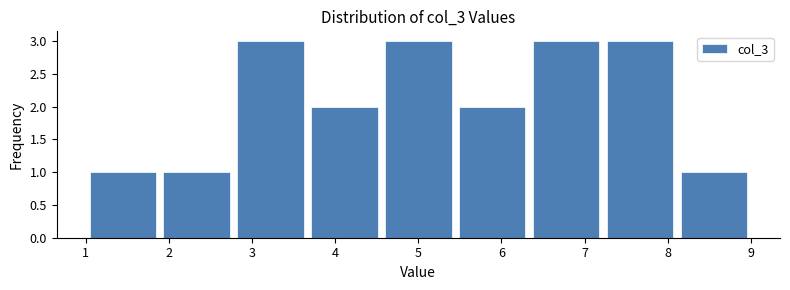

Reading left to right, list every bar in this chart as the range it spans on the x-axis followed by its height. Neither the bar edges nor the heights are printed on the chart, so give them approximately, as read against the axes.

1.0 to 1.9: 1
1.9 to 2.8: 1
2.8 to 3.7: 3
3.7 to 4.6: 2
4.6 to 5.4: 3
5.4 to 6.3: 2
6.3 to 7.2: 3
7.2 to 8.1: 3
8.1 to 9.0: 1